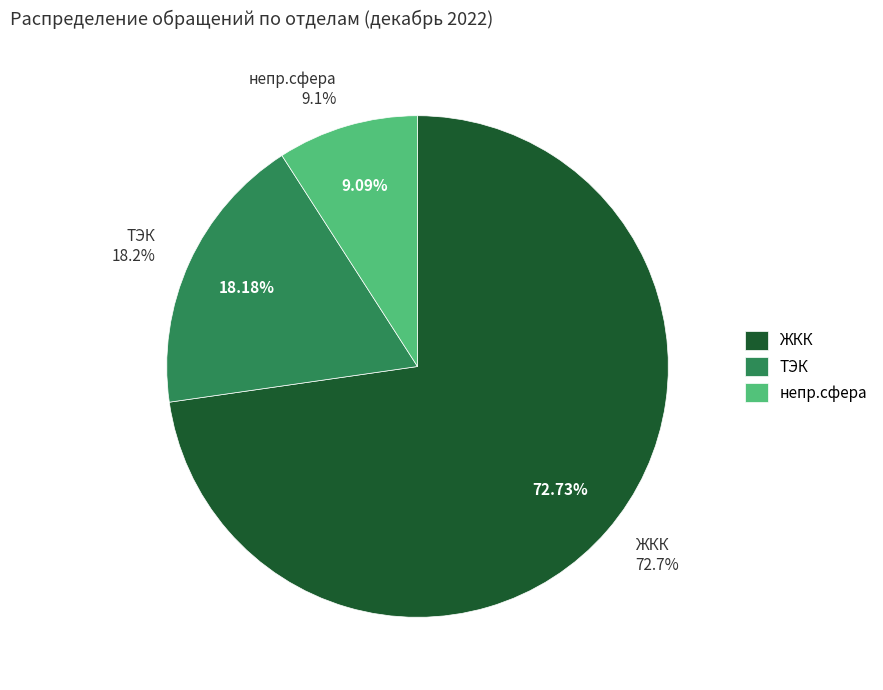

What is the smallest slice in the pie chart?

непр.сфера